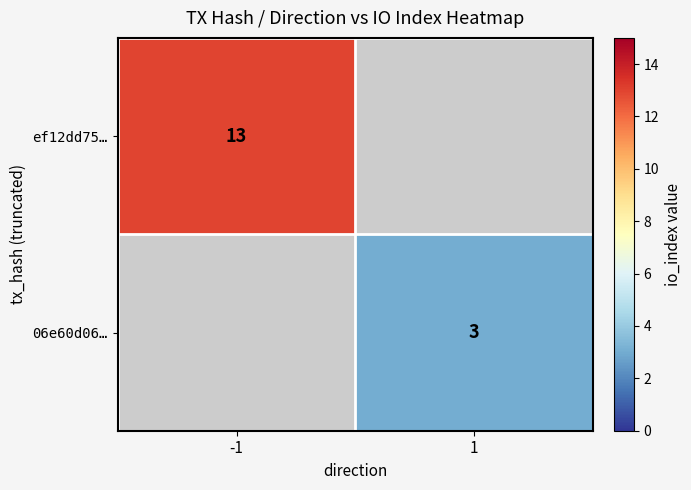

The value of 06e60d06… at 1 is 2. True or false?

False